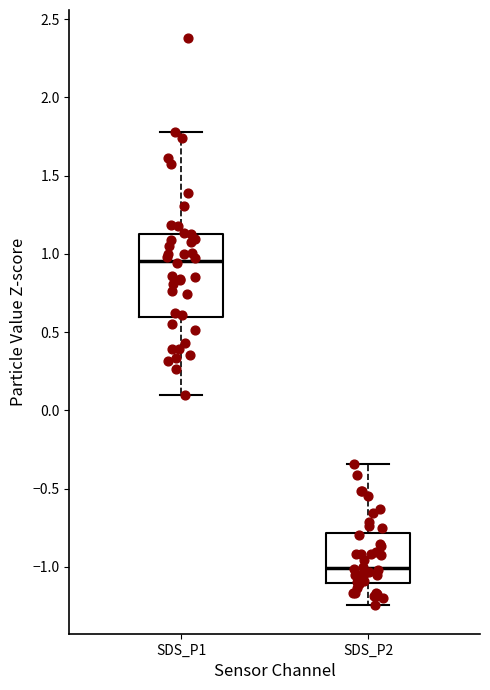

Comparing the boxes themselves (not the whiskers), which one is the tallest?

SDS_P1